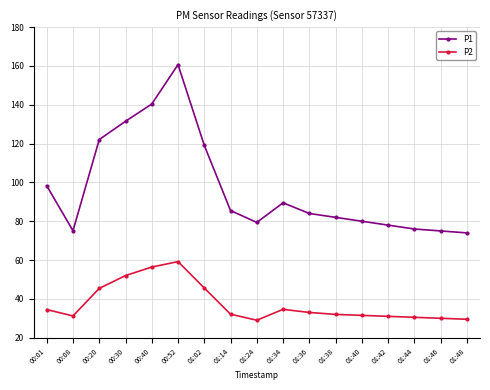

What position from the right is 01:36?

7